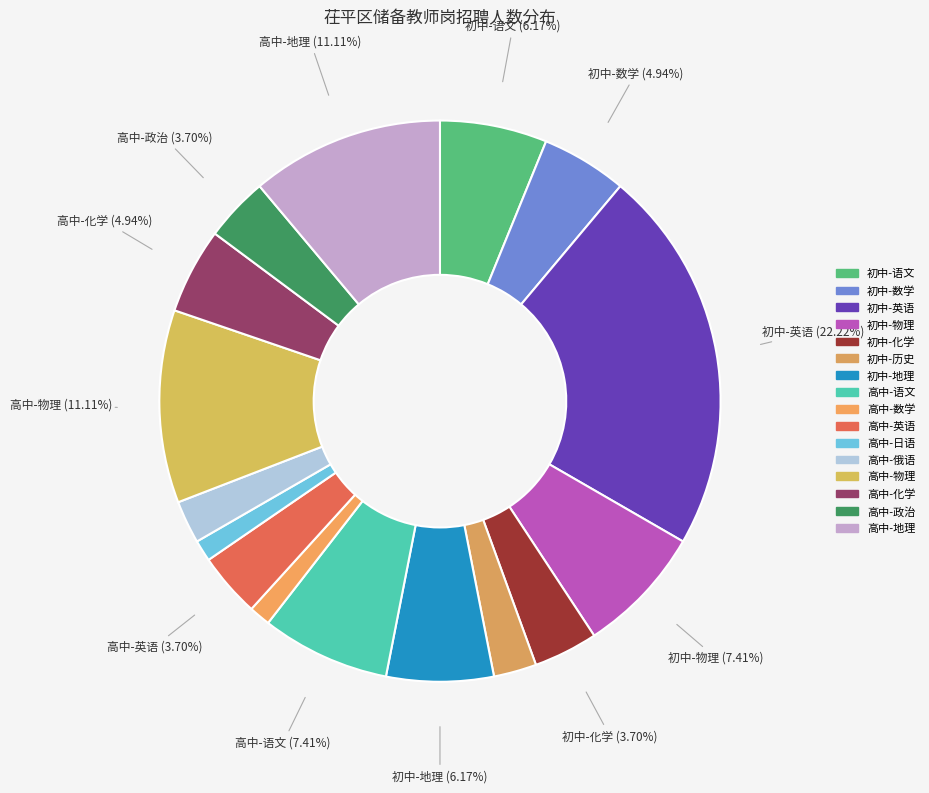

To the nearest percent, what percentage of the pie is 高中-语文?

7%